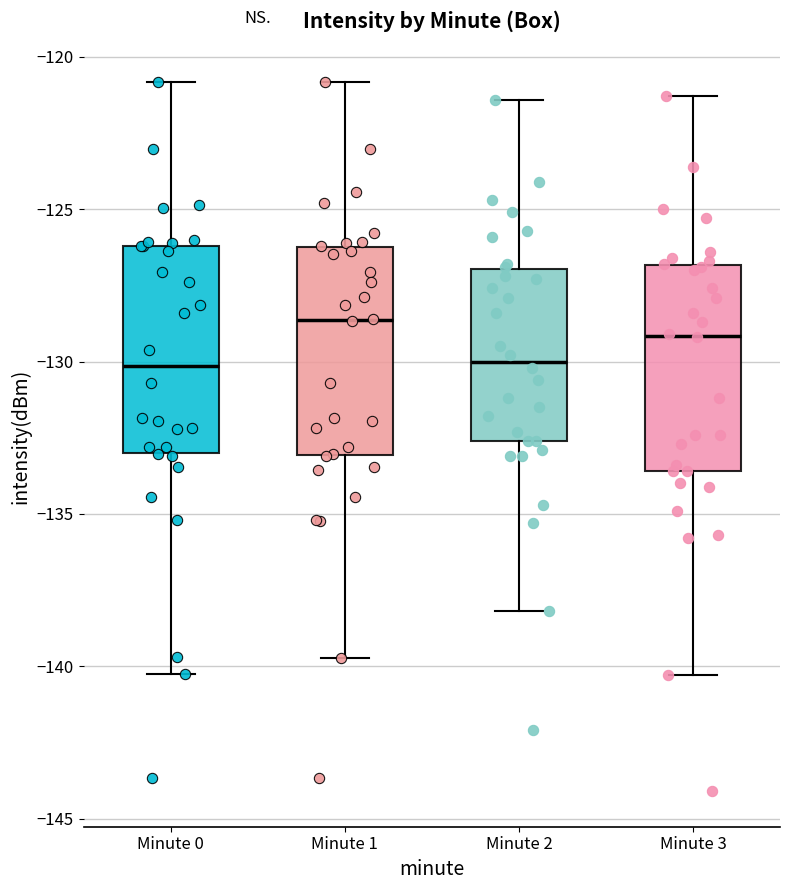

Reading left to right, read every box against the y-axis: the position of its median line, the range the box covers, and the ends of its whiskers. The values are not printed on the chart, so give them approximately, as read against the axis.

Minute 0: median -130.0, box -133.0 to -126.0, whiskers -140.0 to -121.0
Minute 1: median -128.5, box -133.0 to -126.0, whiskers -139.5 to -121.0
Minute 2: median -130.0, box -132.5 to -127.0, whiskers -138.0 to -121.5
Minute 3: median -129.0, box -133.5 to -127.0, whiskers -140.5 to -121.5